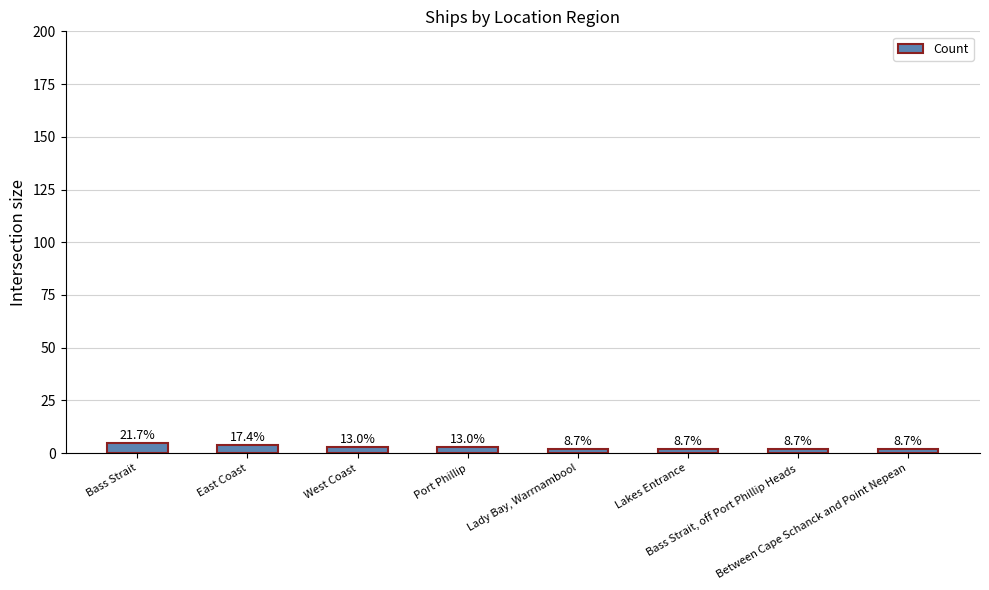

List the labels in order of value, largest first.

Bass Strait, East Coast, West Coast, Port Phillip, Lady Bay, Warrnambool, Lakes Entrance, Bass Strait, off Port Phillip Heads, Between Cape Schanck and Point Nepean